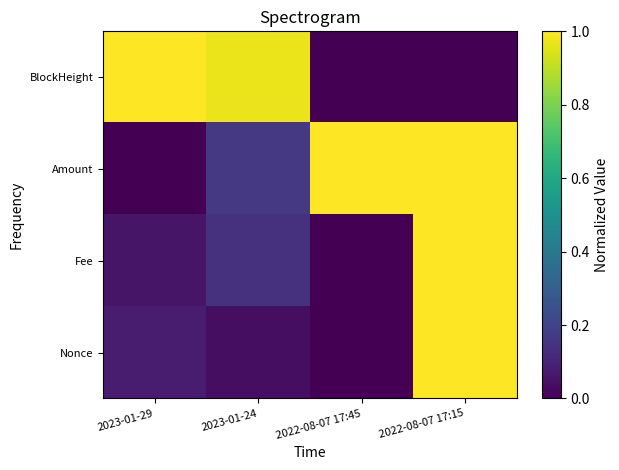

Which series has the largest range (max minus min)?

Nonce